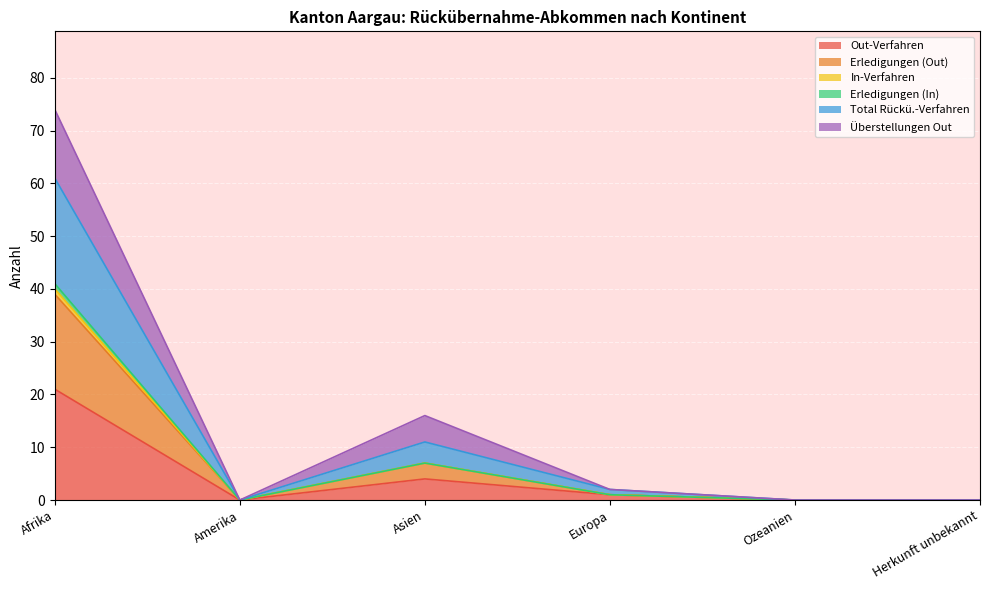

At which label does Erledigungen (In) reach its minimum?

Amerika